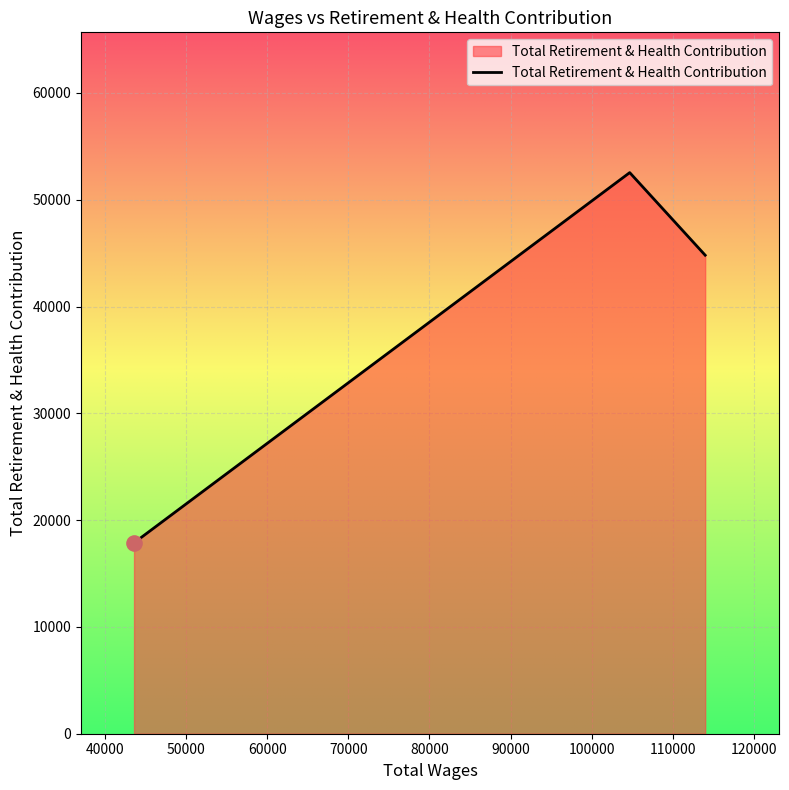

What is the greatest value displayed?

52539